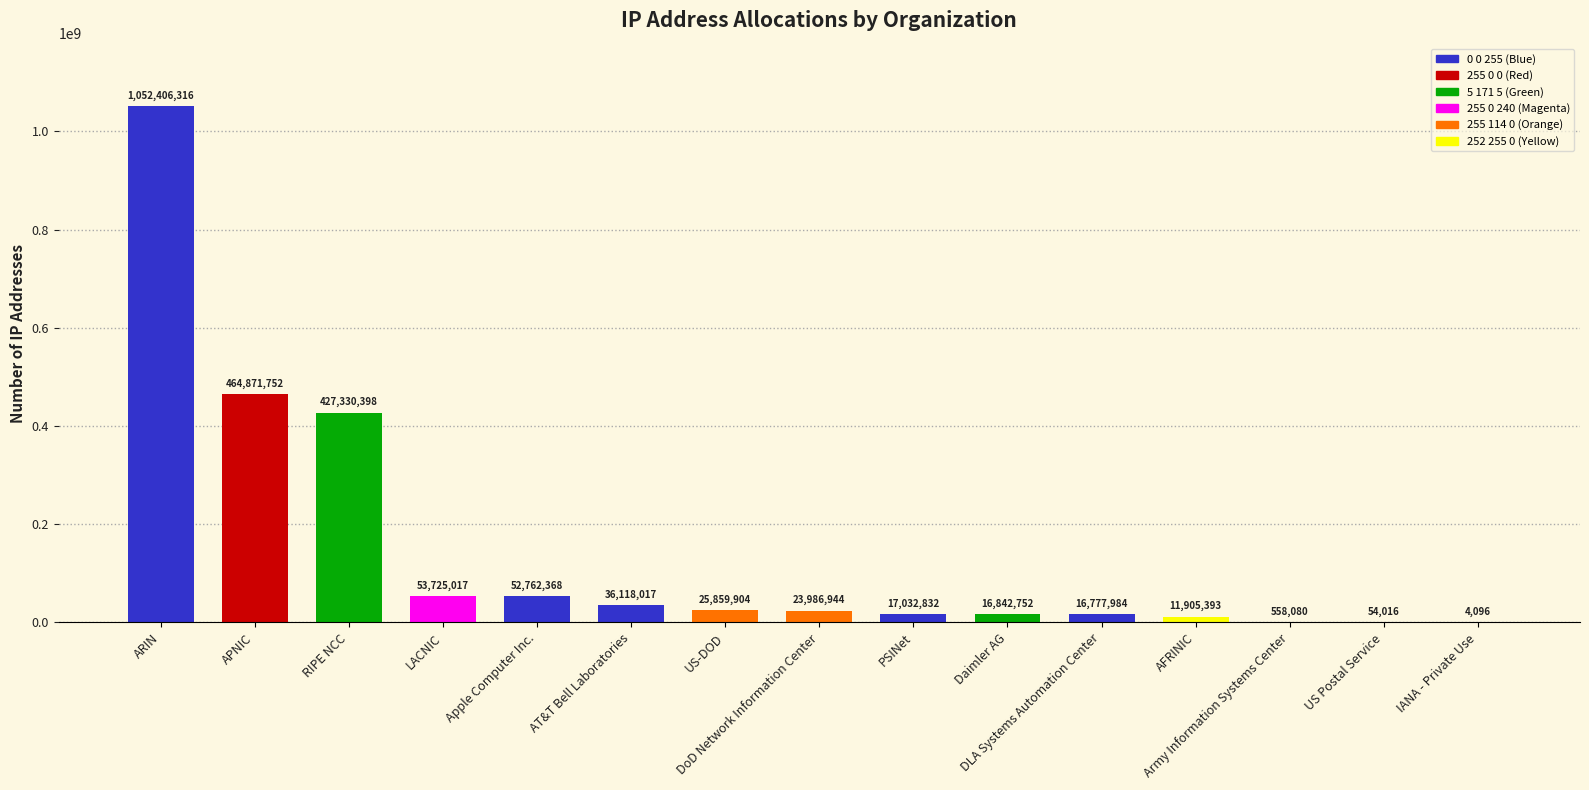

What is the maximum value shown in the chart?

1052406316